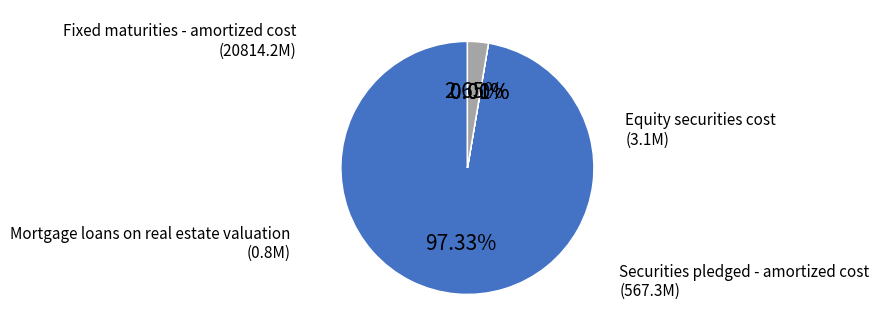

What is the largest slice in the pie chart?

Fixed maturities - amortized cost